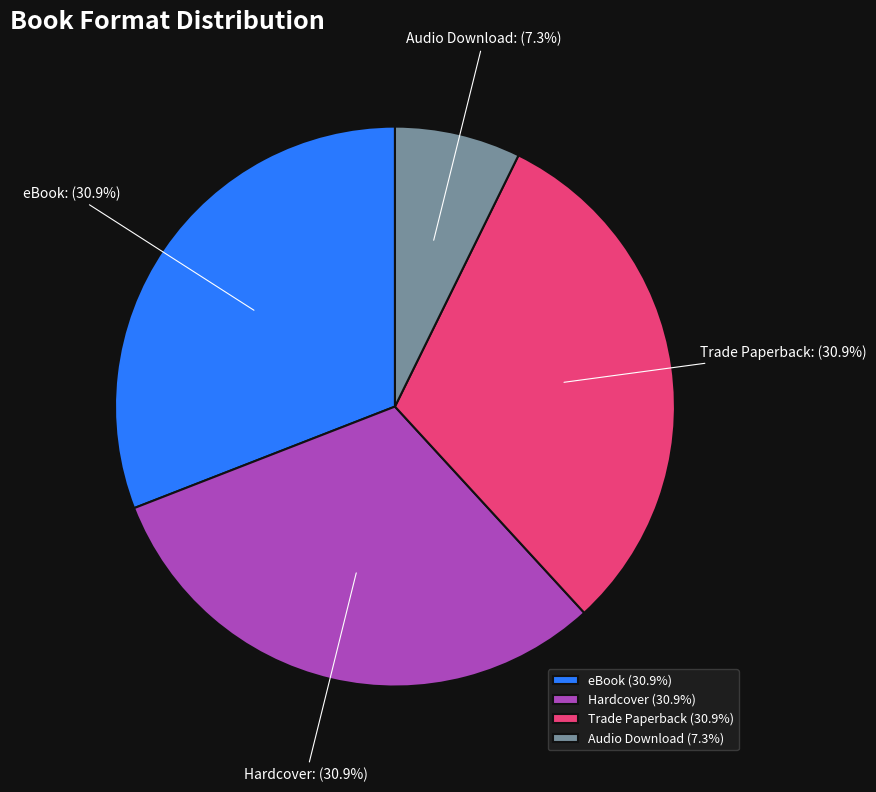

Approximately how many times larger is the value at Hardcover compared to eBook?

1.0